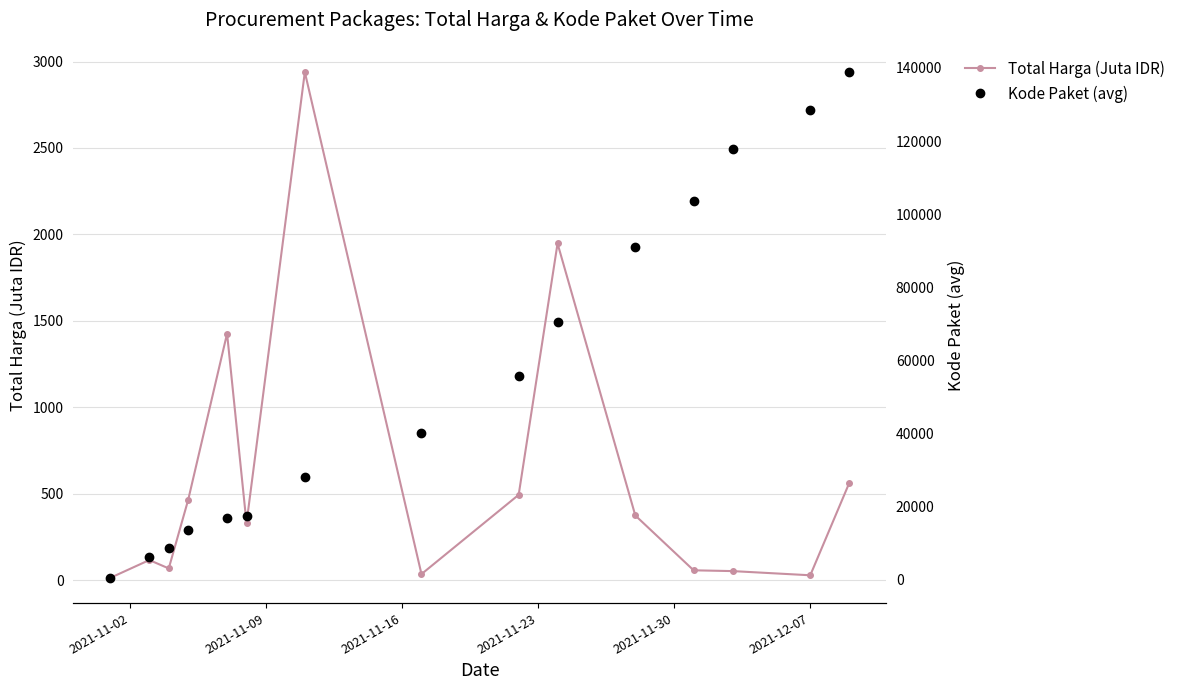

Count the number of data series in this chart.

2